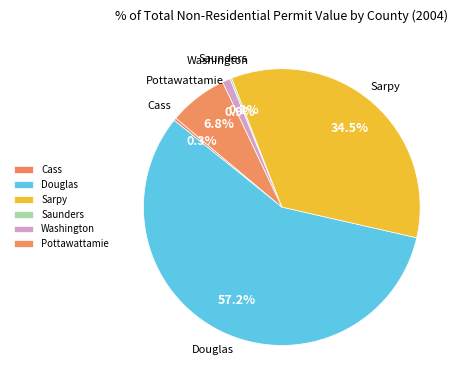

Which category has the biggest portion of the pie?

Douglas